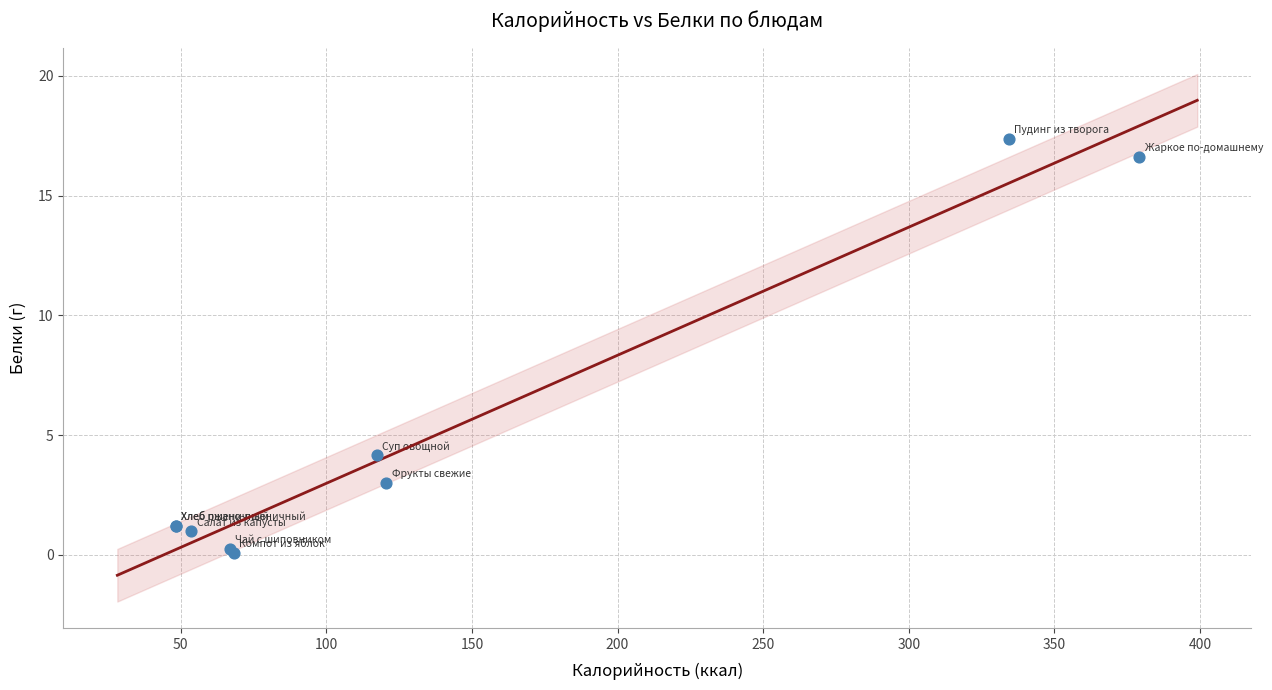

What Y value in the scatter plot is closest to 8?

4.1